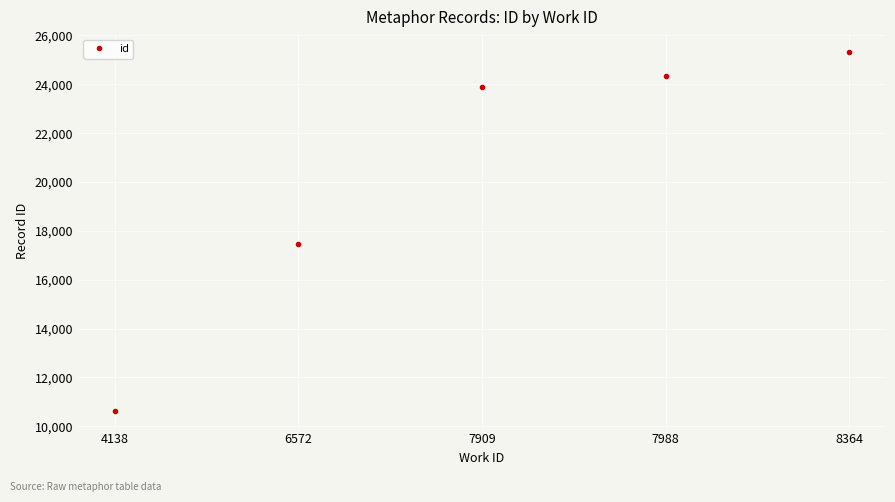

What is the minimum value shown in the chart?

10637